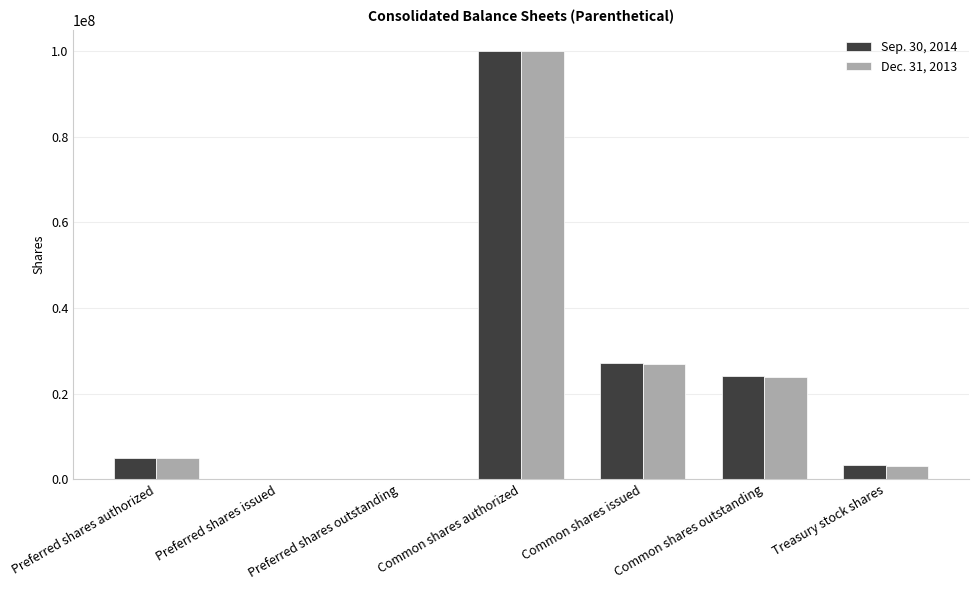

Which category has the highest value across all series?

Common shares authorized